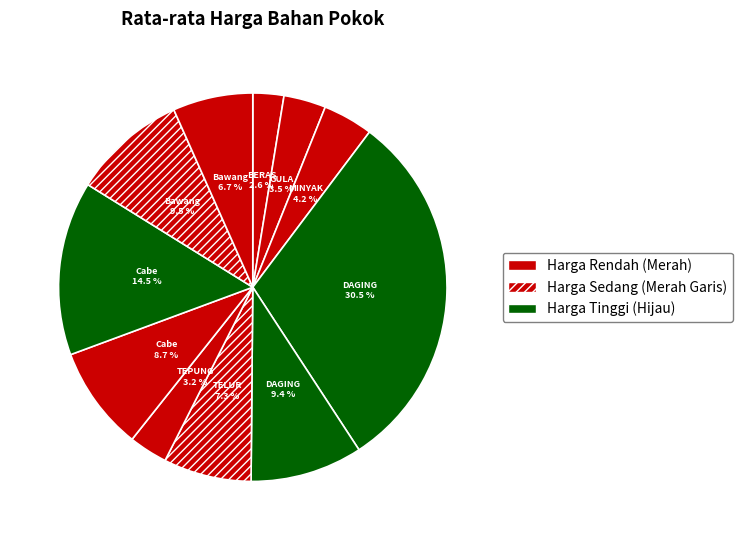

Count the number of slices in the pie.

11